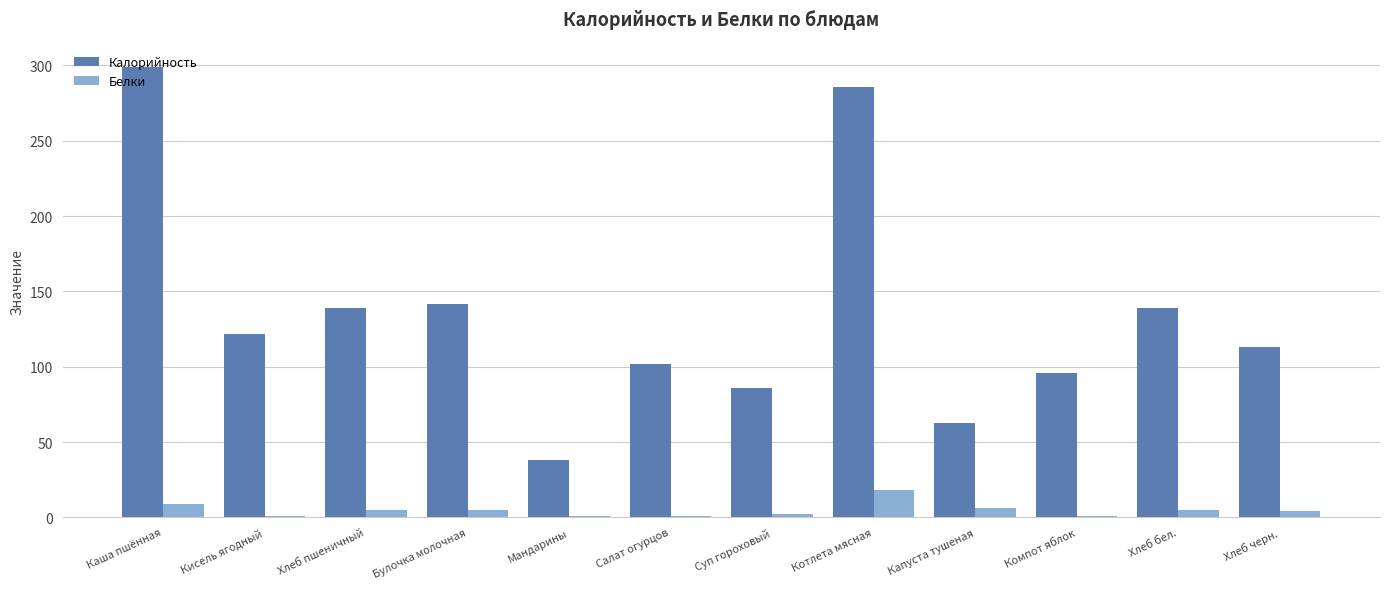

Between Салат огурцов and Хлеб черн., which series saw the biggest shift?

Калорийность